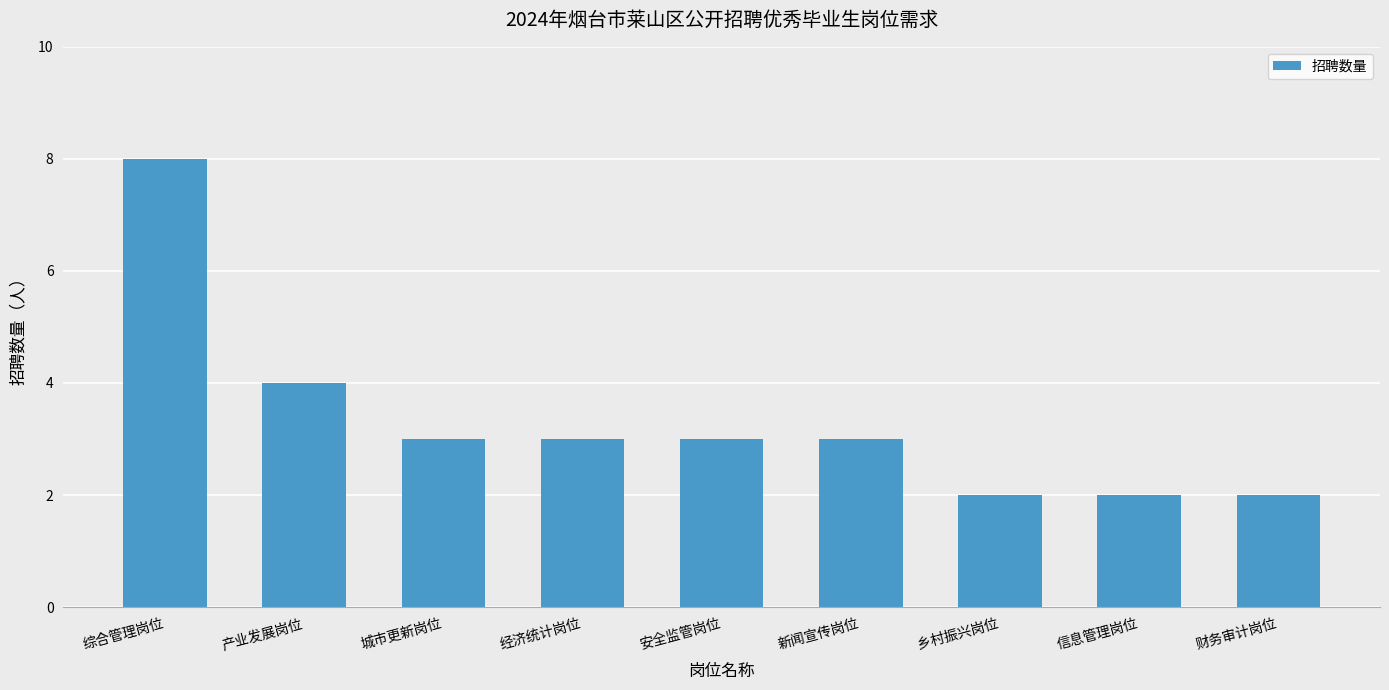

What is the label of the 3rd bar from the right?

乡村振兴岗位